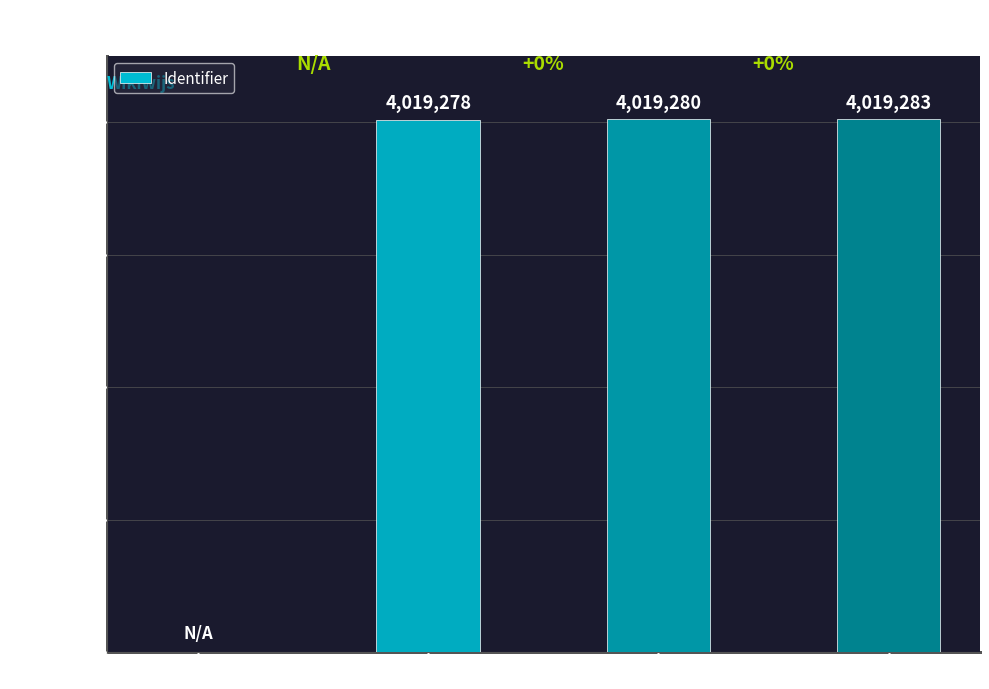

What is the sum of all values?

12057841